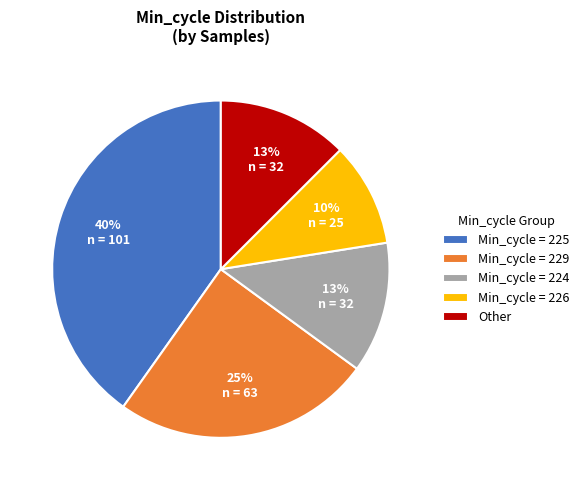

Which category has the smallest portion of the pie?

Min_cycle = 226